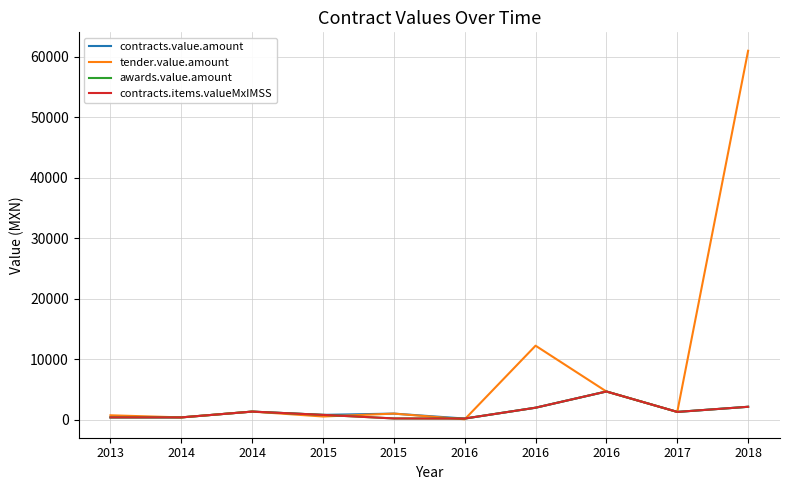

How many lines are shown in the chart?

4